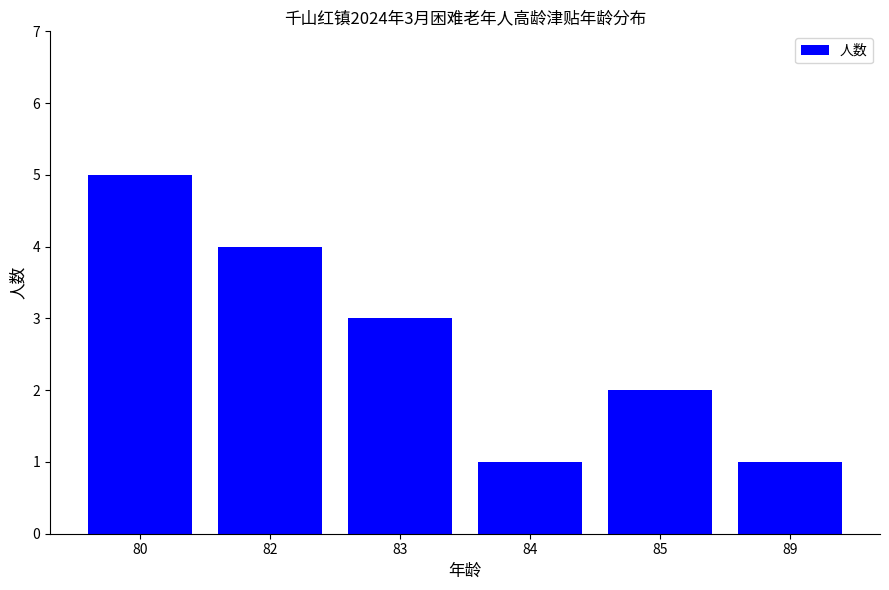

Reading right to left, extract all data points from this chart.

1	2	1	3	4	5